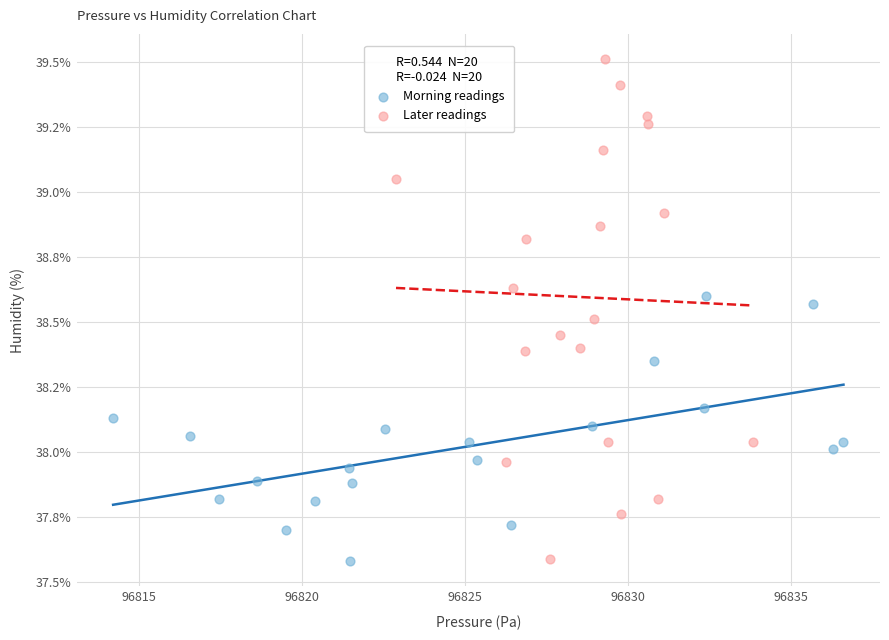

What are all the series names shown in the legend?

Morning readings, Later readings